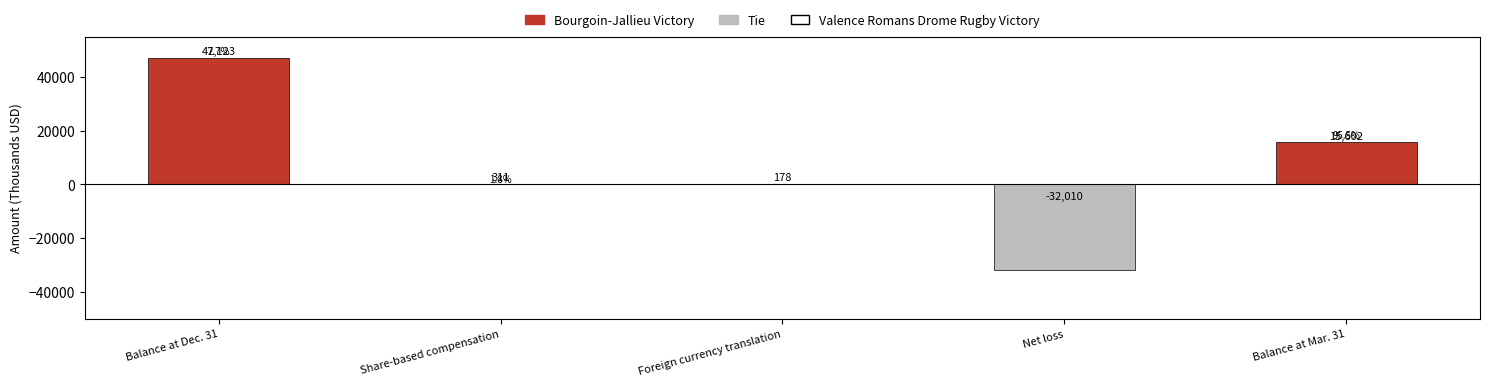

What is the sum of all values?

31204